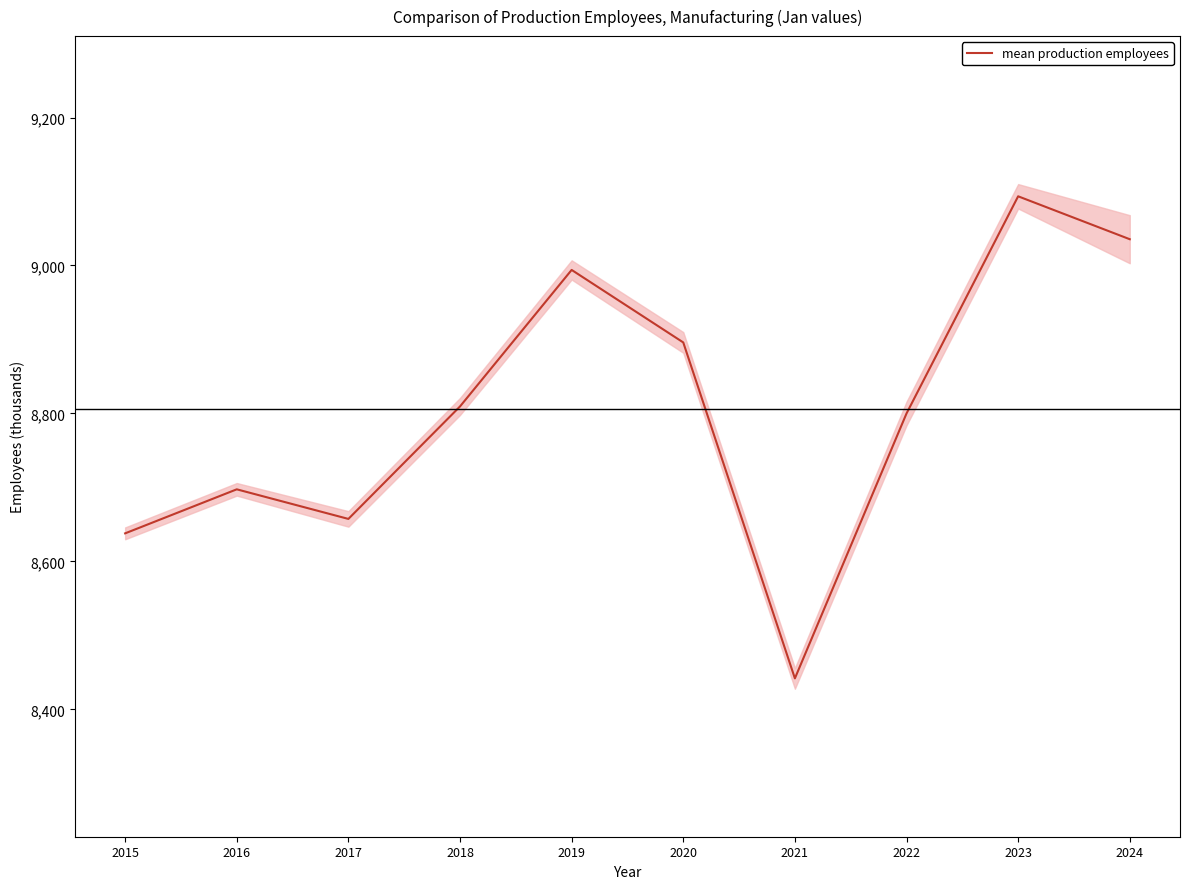

What is the value of the 7th point from the left?

8442.0